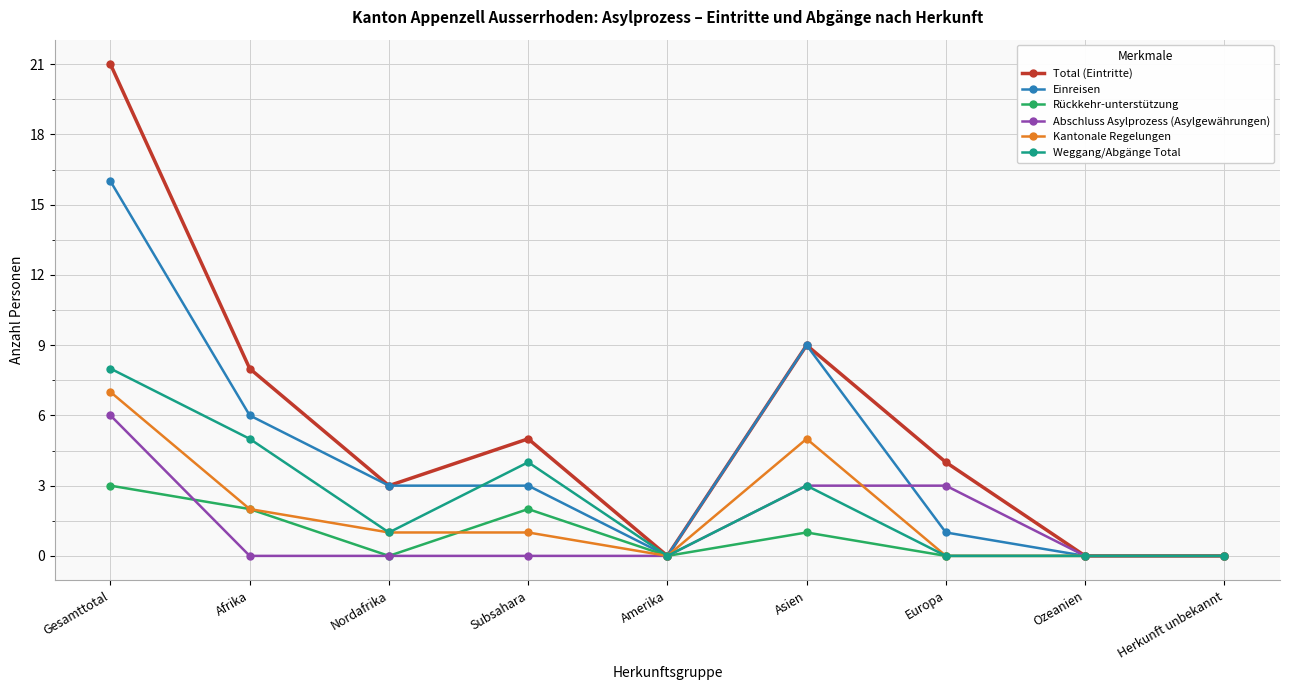

How many data points in Total (Eintritte) are less than 4?

4